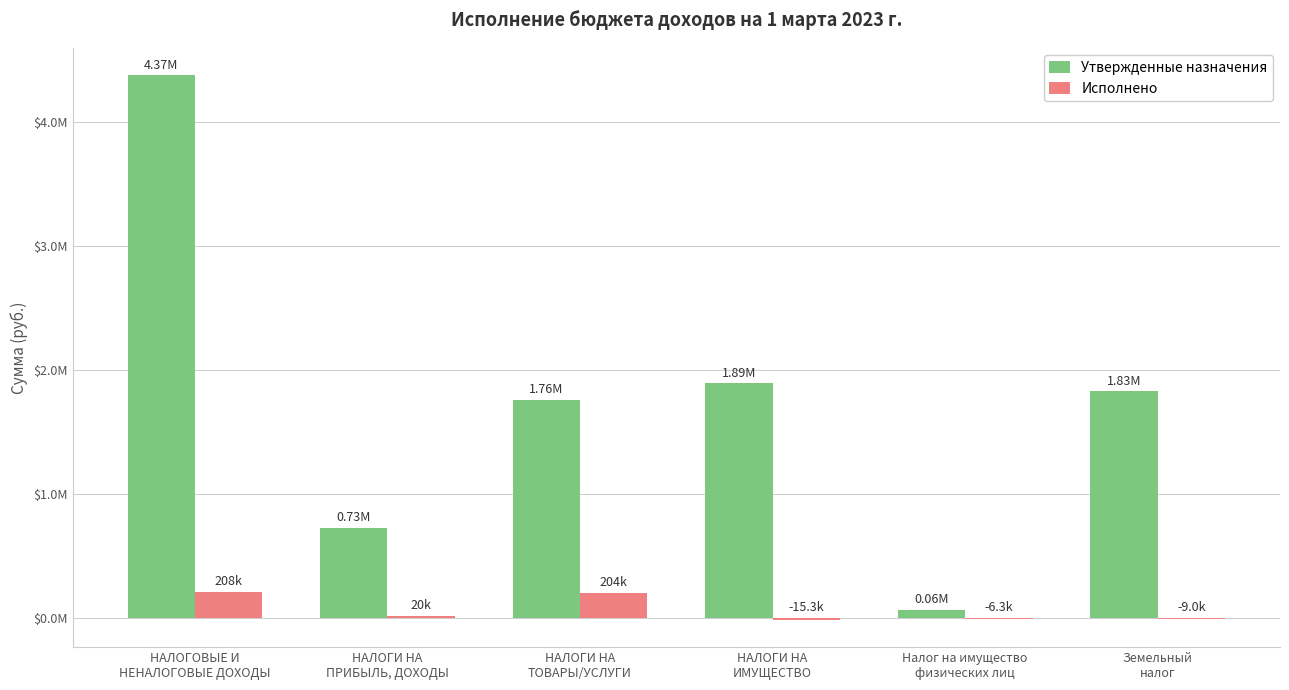

Which series has the largest total across all categories?

Утвержденные назначения